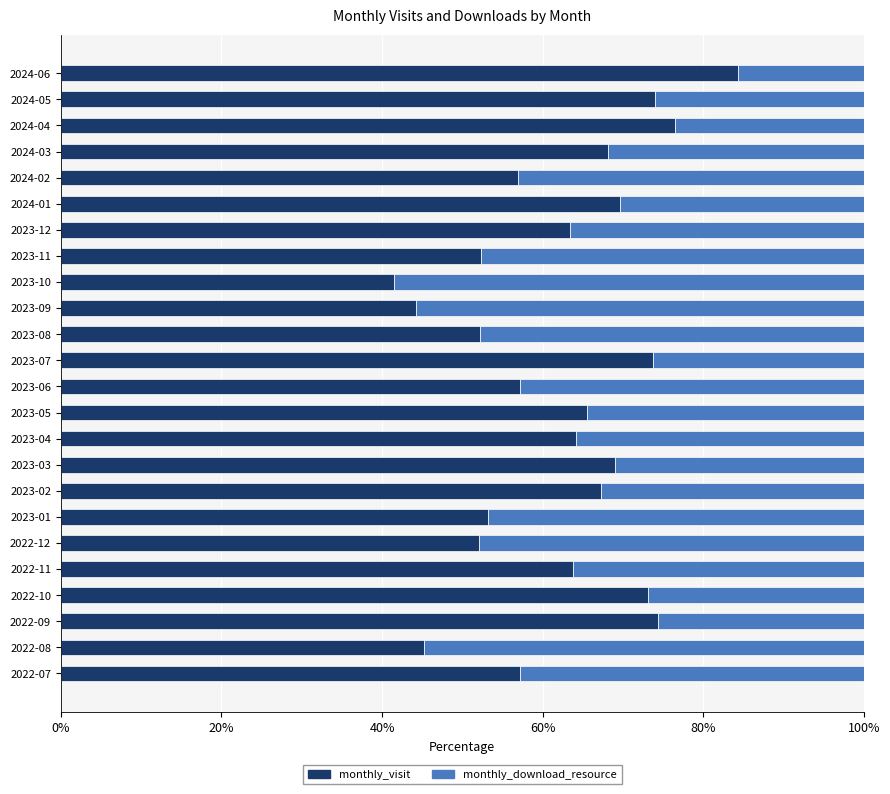

How many categories are shown in the chart?

24